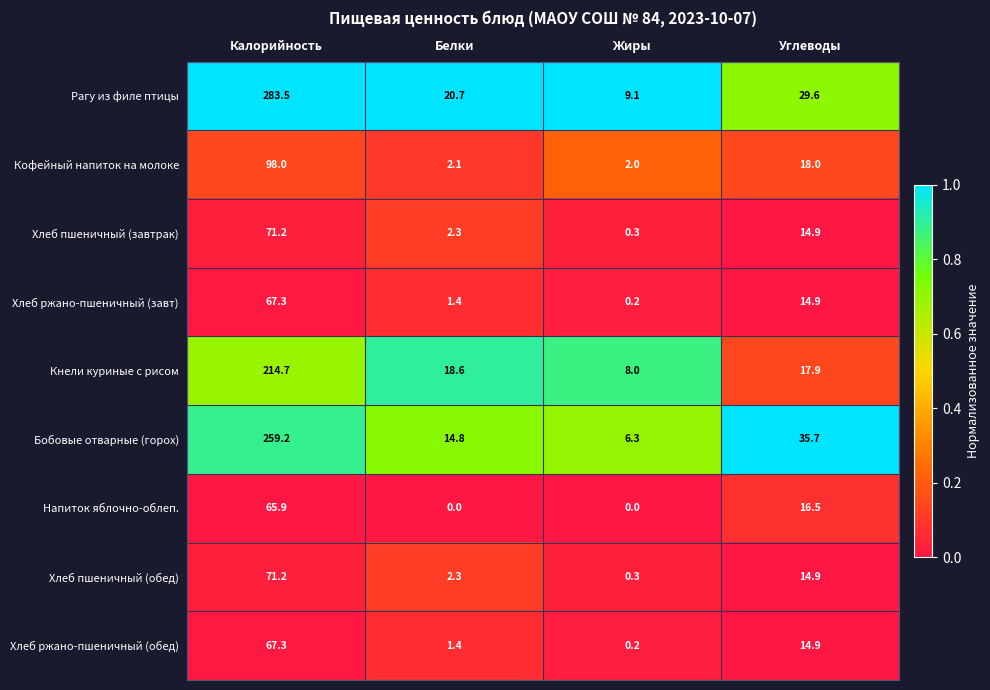

Which category has the lowest value in the Кнели куриные с рисом series?

Жиры